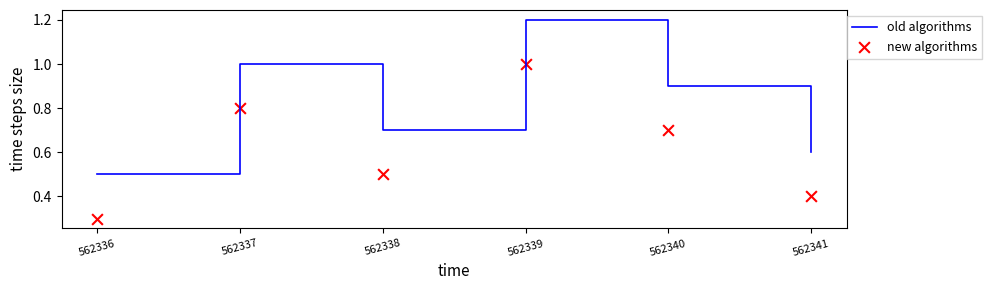

What is the total value across all series at 562340?

1.6